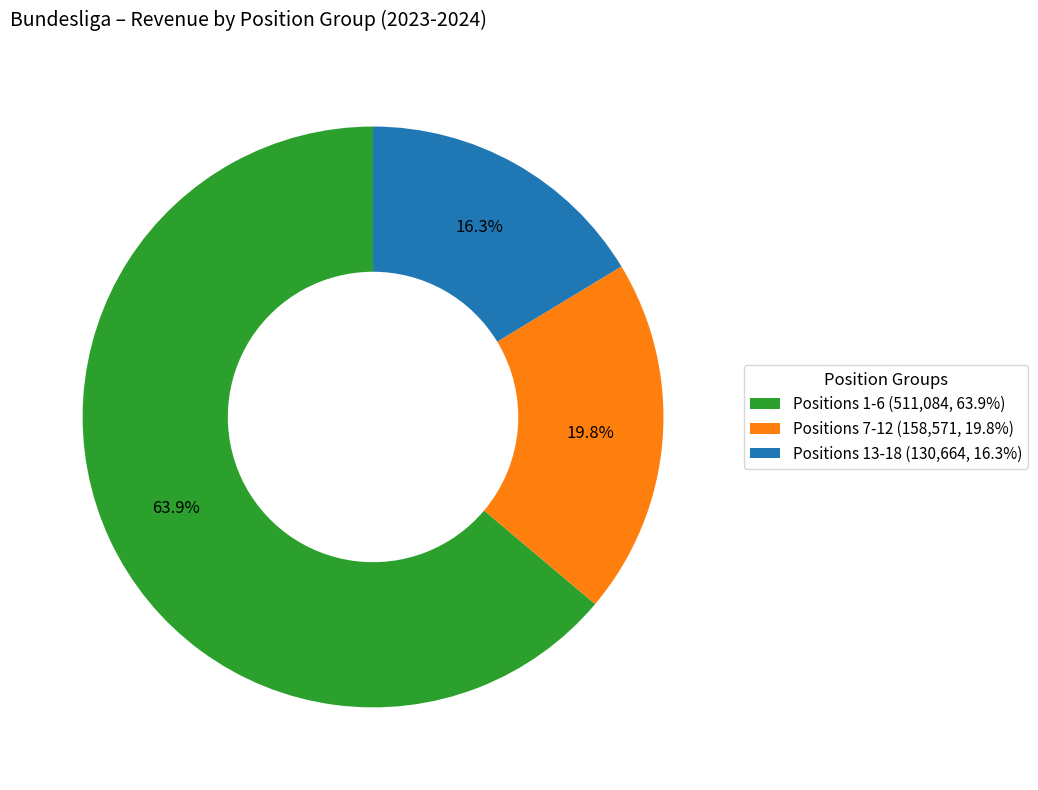

How many slices are in this pie chart?

3